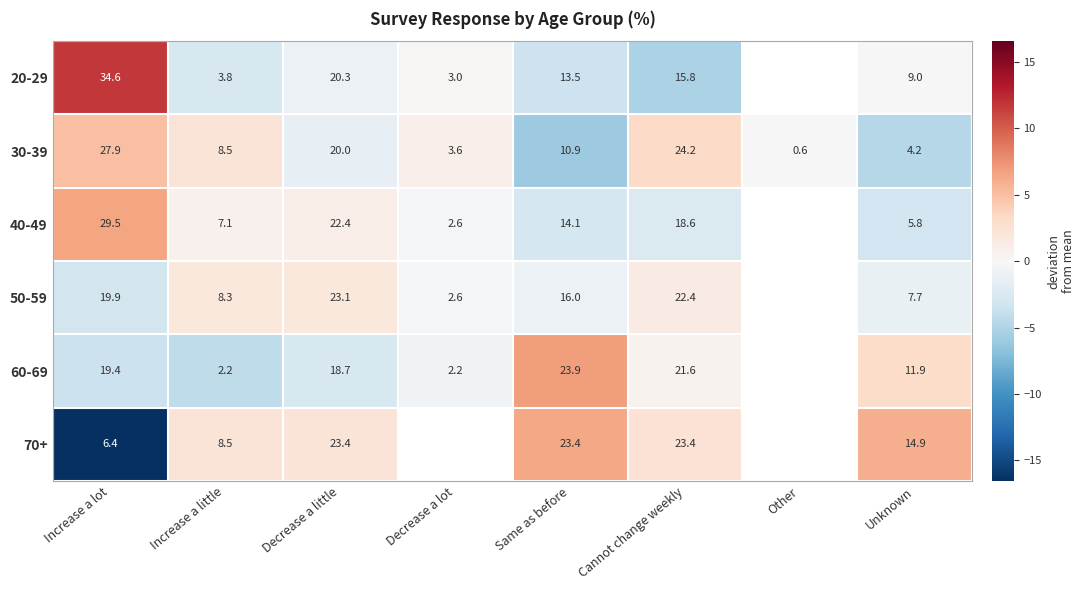

At which label does 30-39 first exceed 10?

Increase a lot